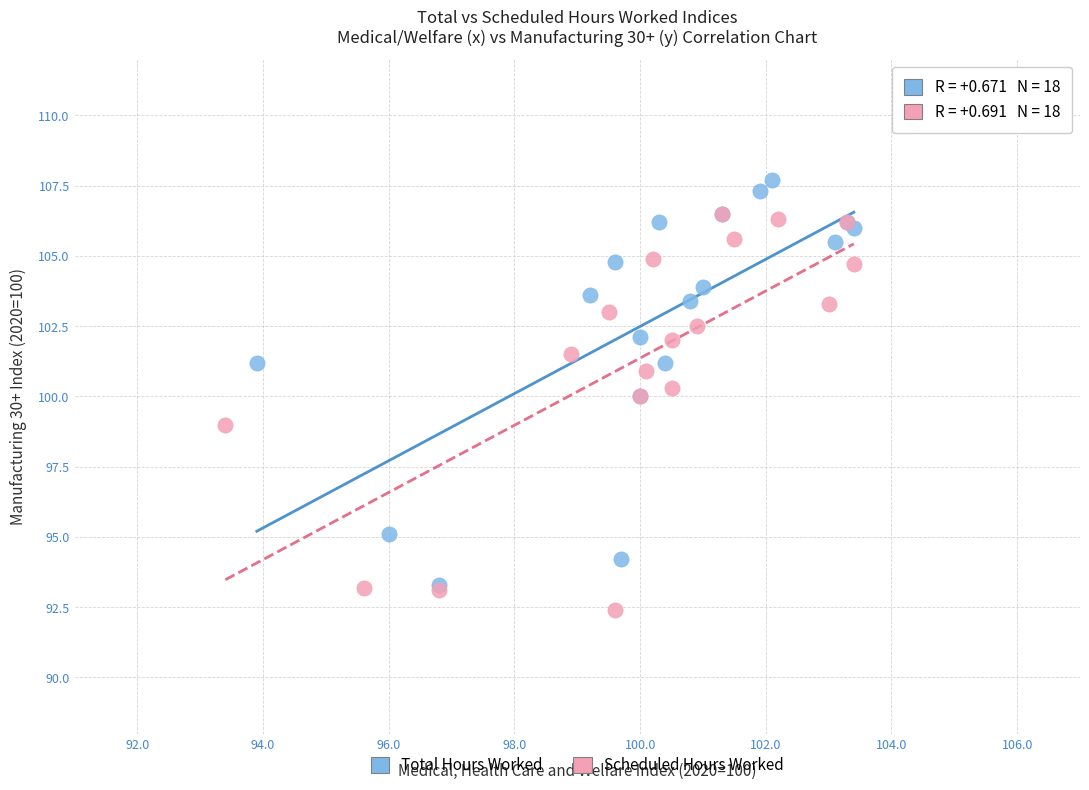

Which series contains the lowest Y value?

Scheduled Hours Worked